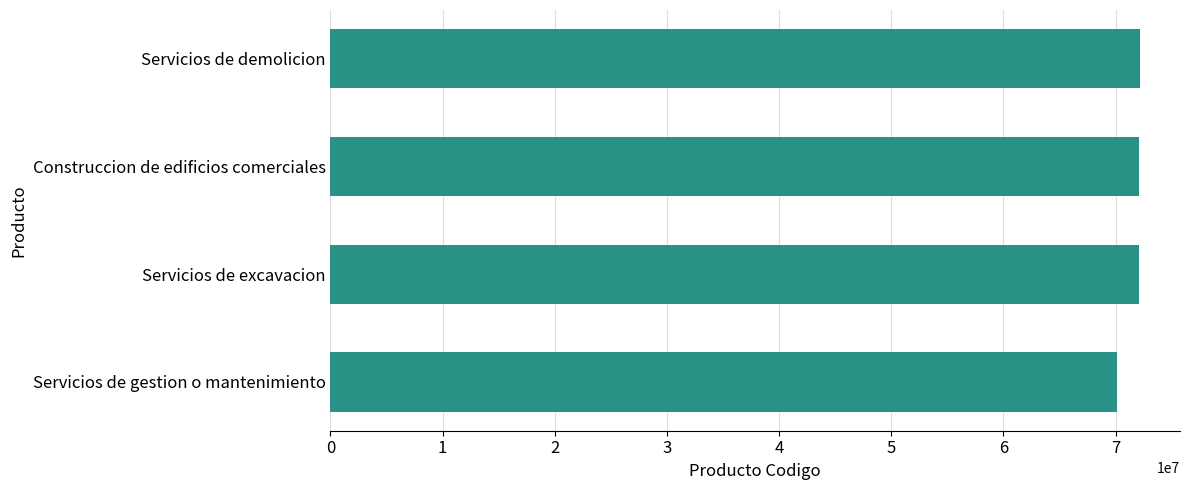

What is the smallest value displayed?

70111713